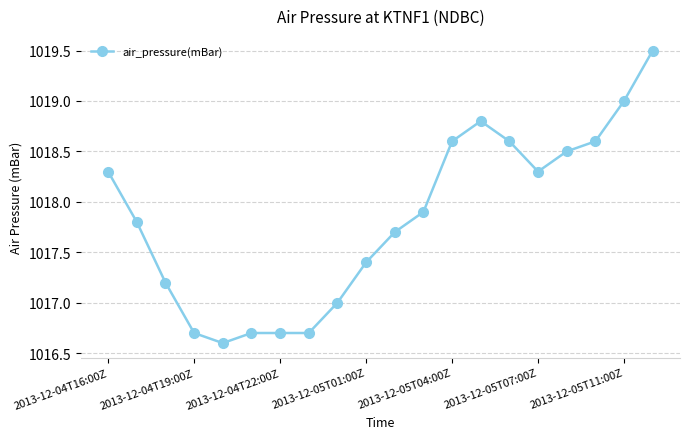

True or false: the data has more than 0 interior local peaks.

True